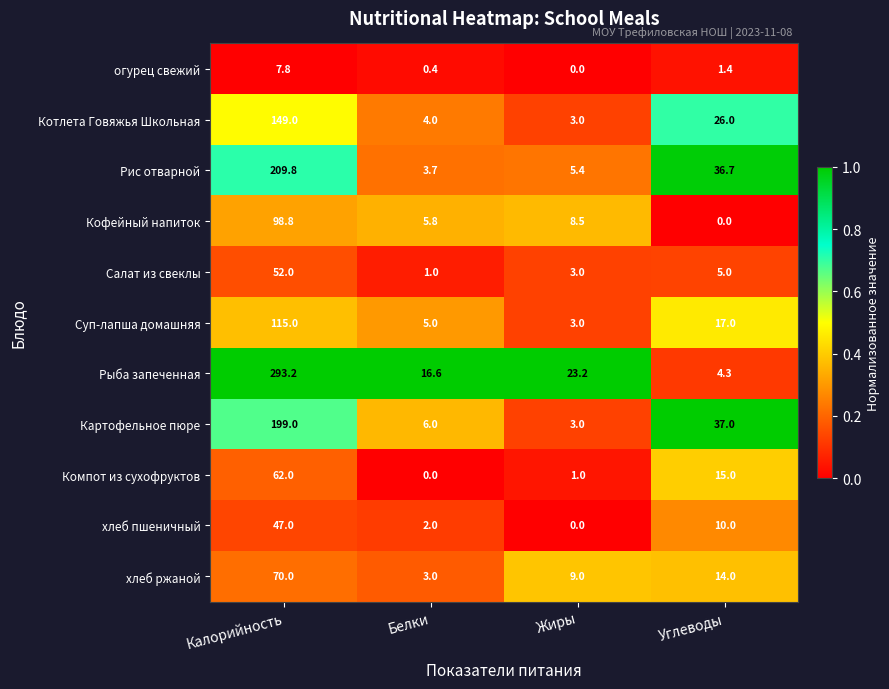

What is the maximum value shown in the chart?

293.2